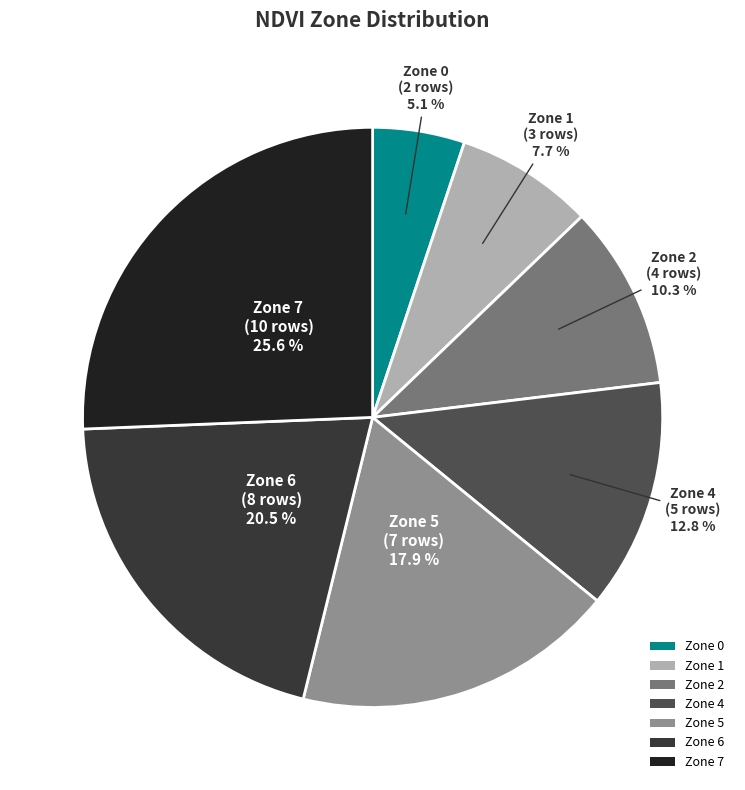

Rank the categories by value from lowest to highest.

Zone 0, Zone 1, Zone 2, Zone 4, Zone 5, Zone 6, Zone 7